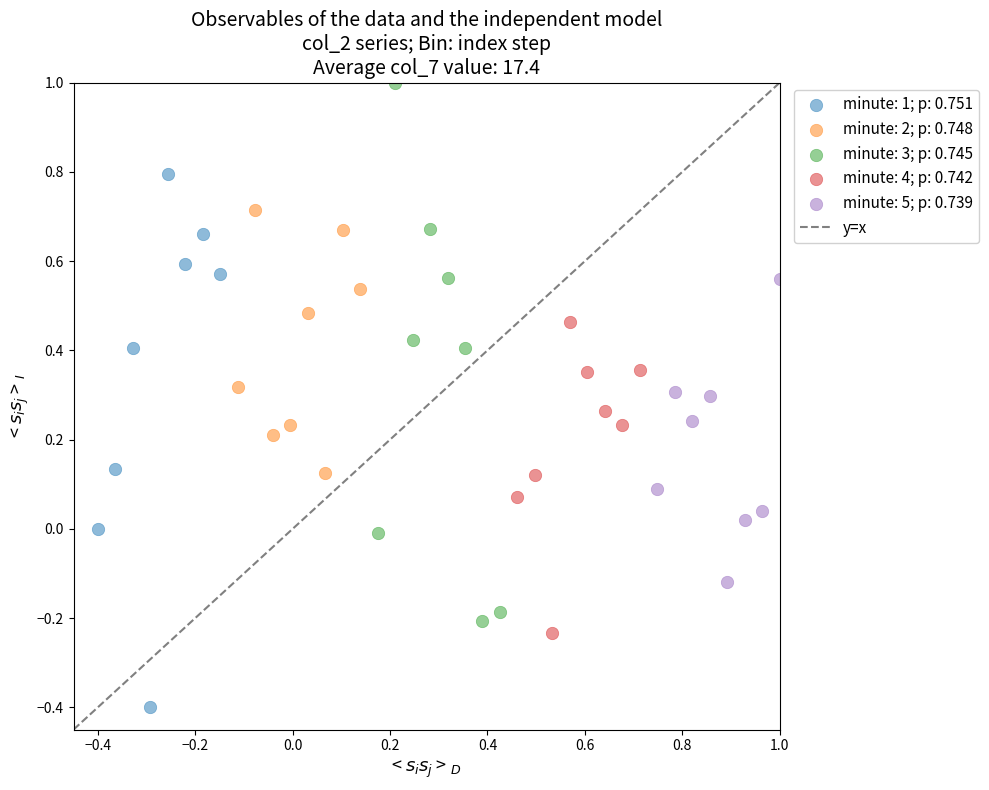

Which series contains the highest Y value?

minute: 3; p: 0.745